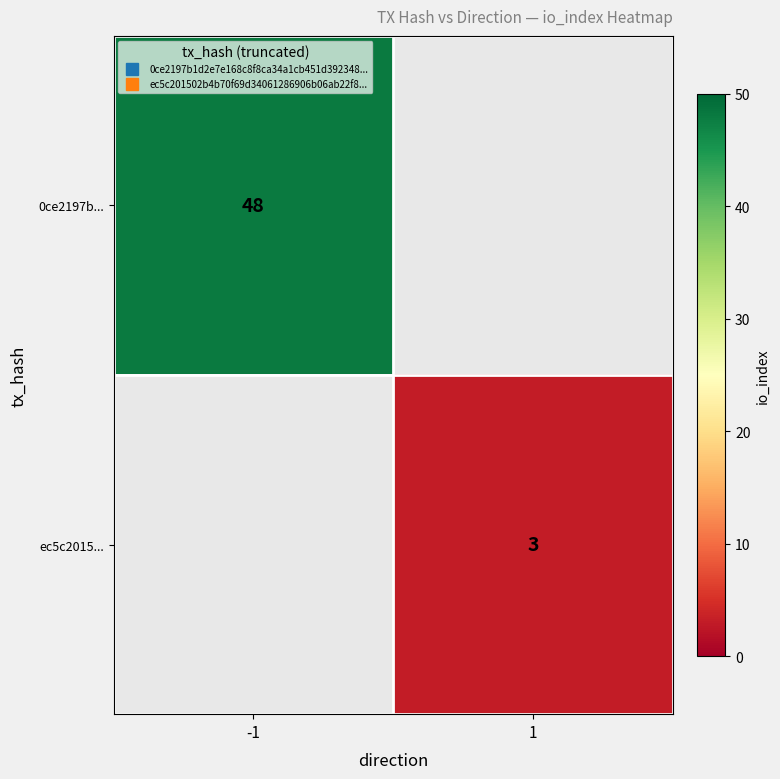

At which category does the chart reach its minimum across all series?

1